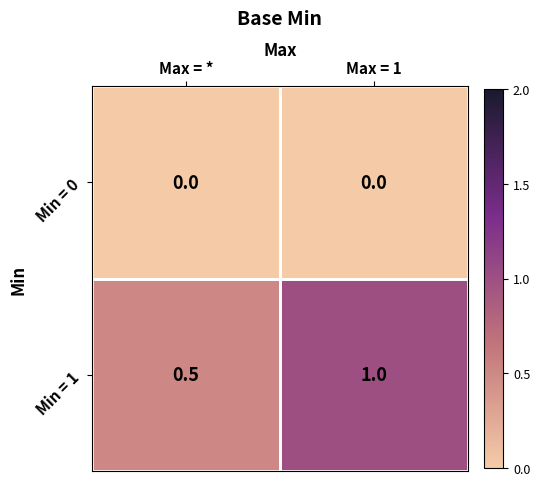

What value does the Min = 1 series have at Max = *?

0.5